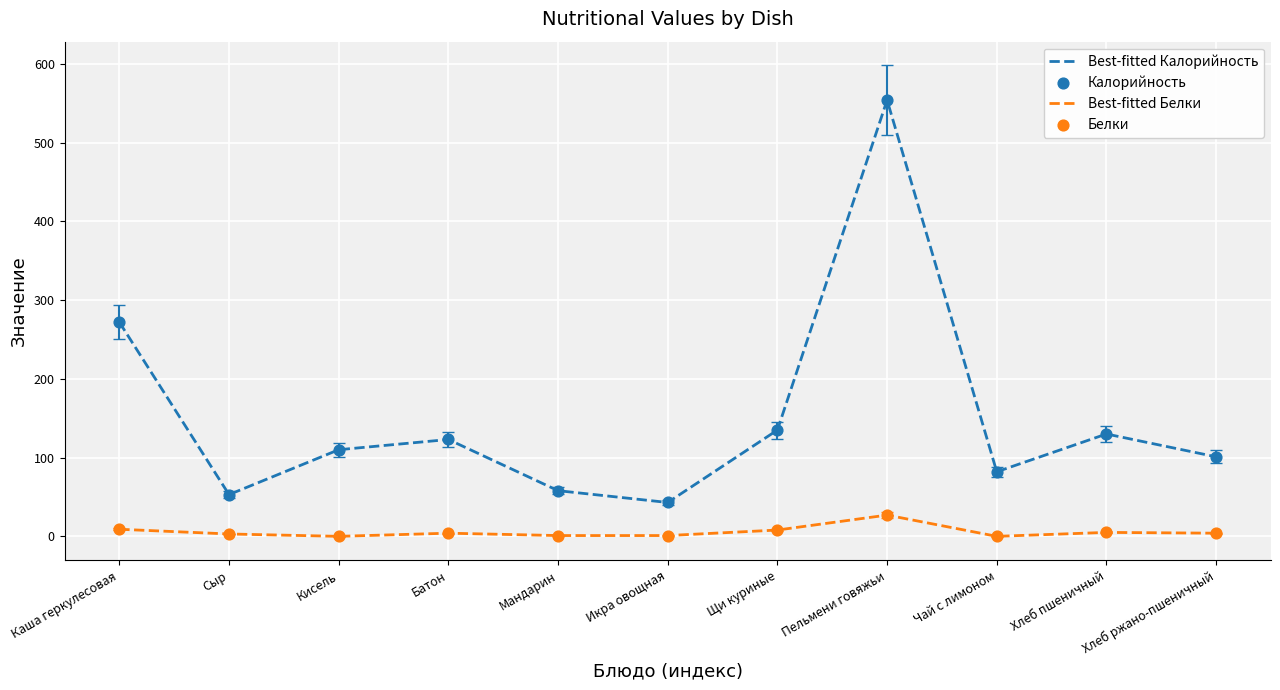

Which series has the widest spread of values?

Best-fitted Калорийность